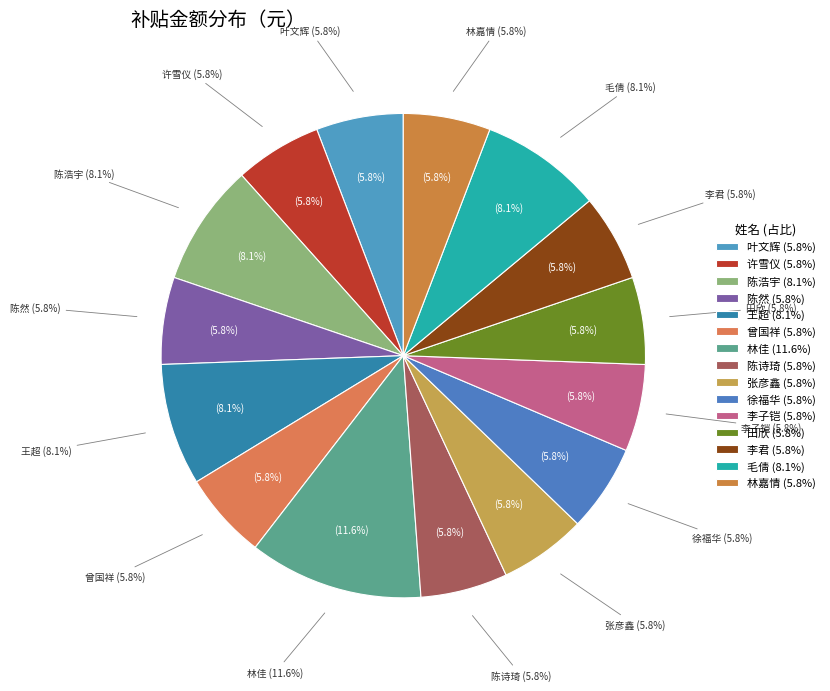

Is there a majority slice in this chart?

No